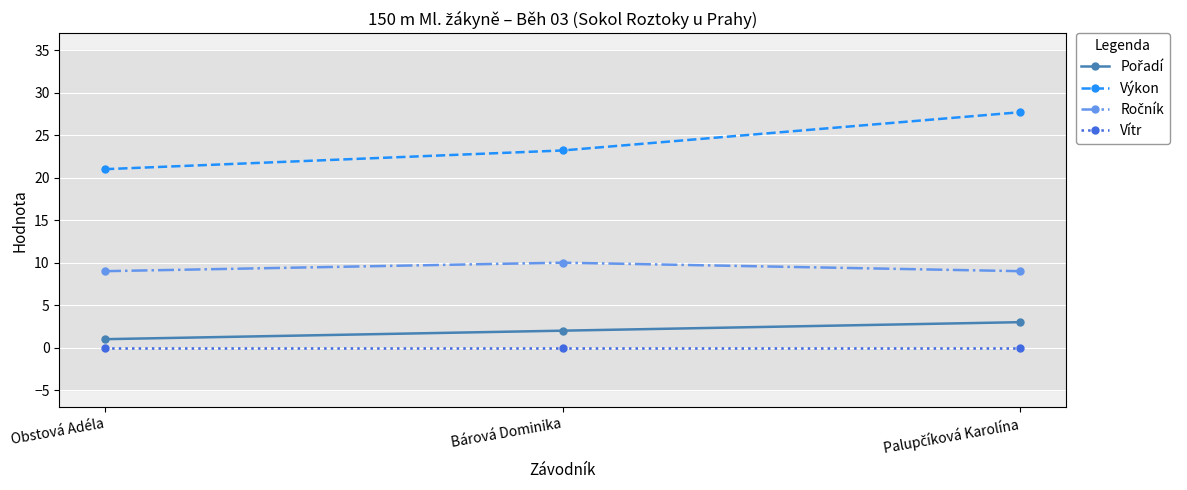

What is the total value across all series at Bárová Dominika?

35.2